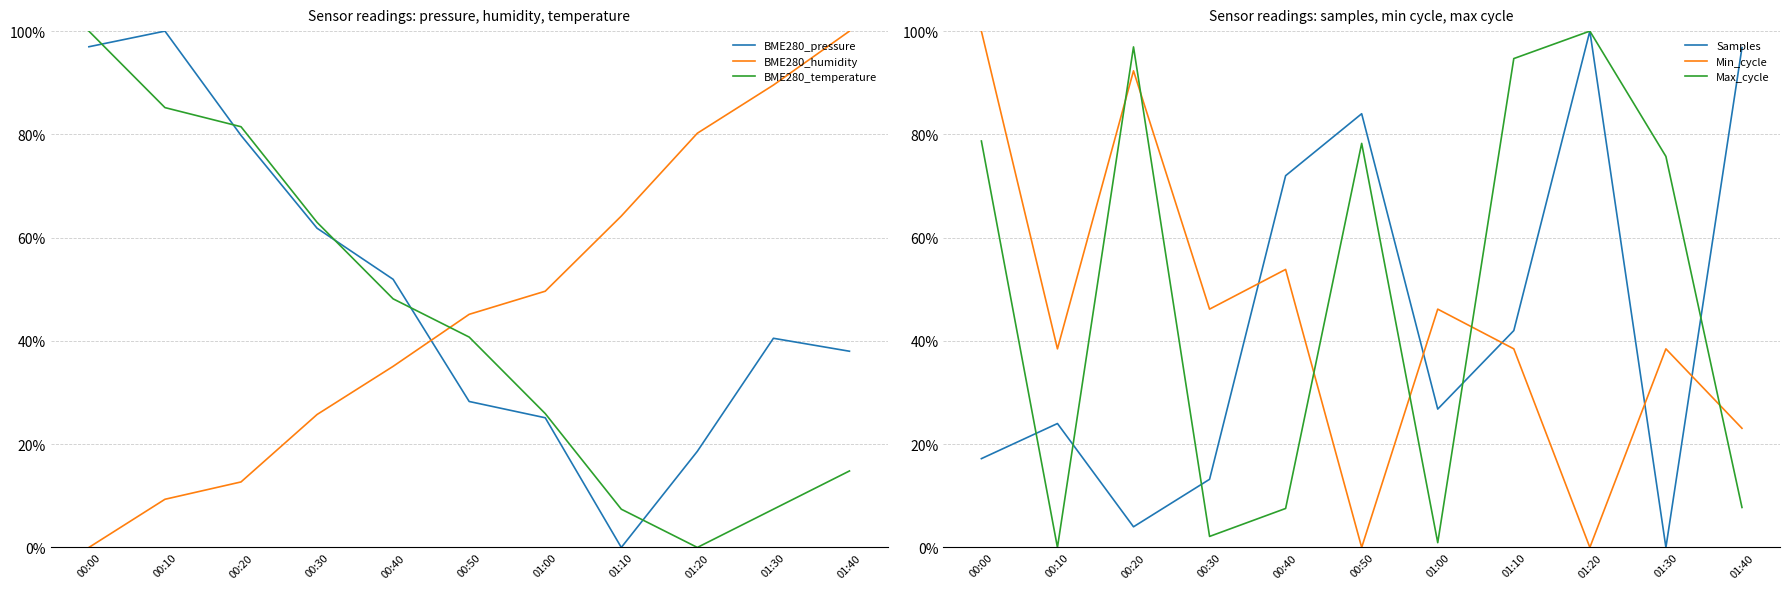

Reading left to right, what are all the values shown in this chart?

BME280_pressure: 97.0	100.0	79.8	61.8	51.9	28.3	25.1	0.0	18.6	40.5	38.0
BME280_humidity: 0.0	9.3	12.7	25.7	35.1	45.1	49.6	64.2	80.2	89.6	100.0
BME280_temperature: 100.0	85.2	81.5	63.0	48.1	40.7	25.9	7.4	0.0	7.4	14.8
Samples: 17.2	24.0	4.0	13.2	72.0	84.0	26.8	42.0	100.0	0.0	96.8
Min_cycle: 100.0	38.5	92.3	46.2	53.8	0.0	46.2	38.5	0.0	38.5	23.1
Max_cycle: 78.7	0.0	96.9	2.1	7.5	78.3	0.9	94.7	100.0	75.7	7.7